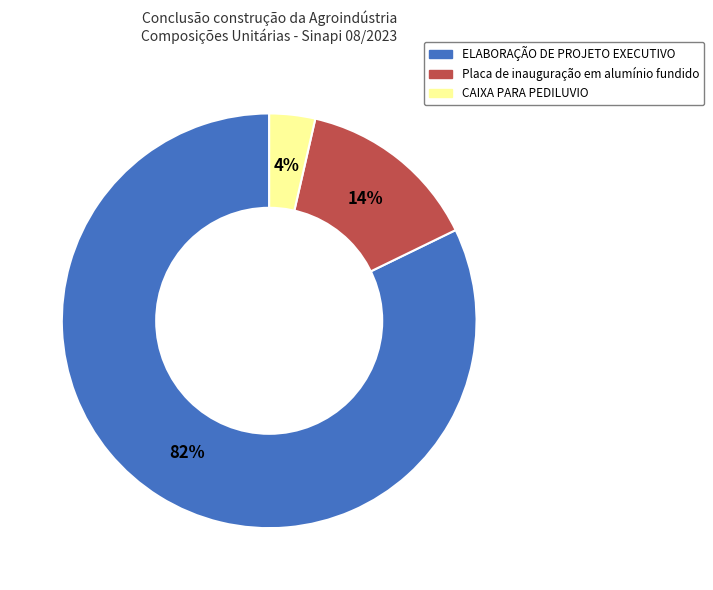

Is there any slice that represents more than half of the pie?

Yes